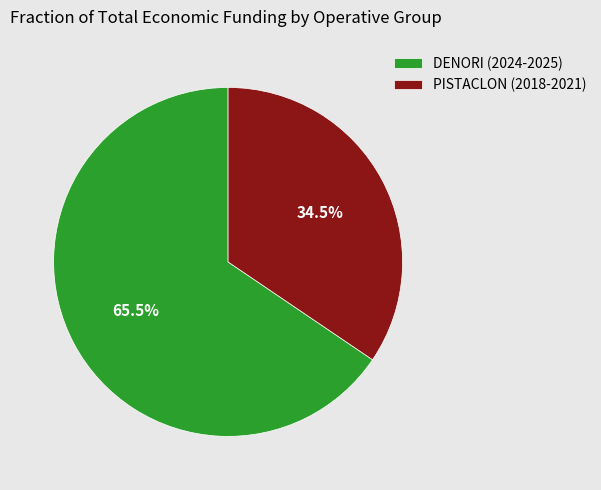

Is the sum of DENORI (2024-2025) and PISTACLON (2018-2021) greater than half?

Yes